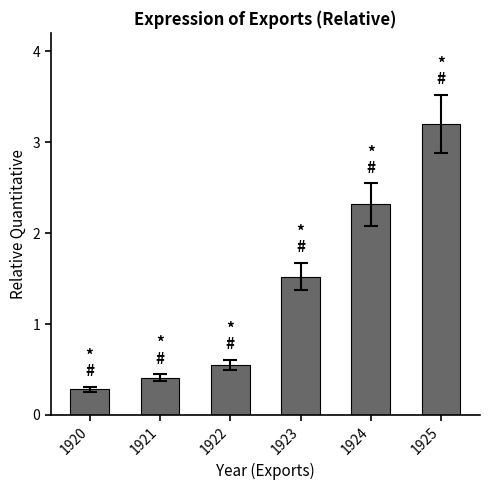

The value at 1921 is 0.1. True or false?

False